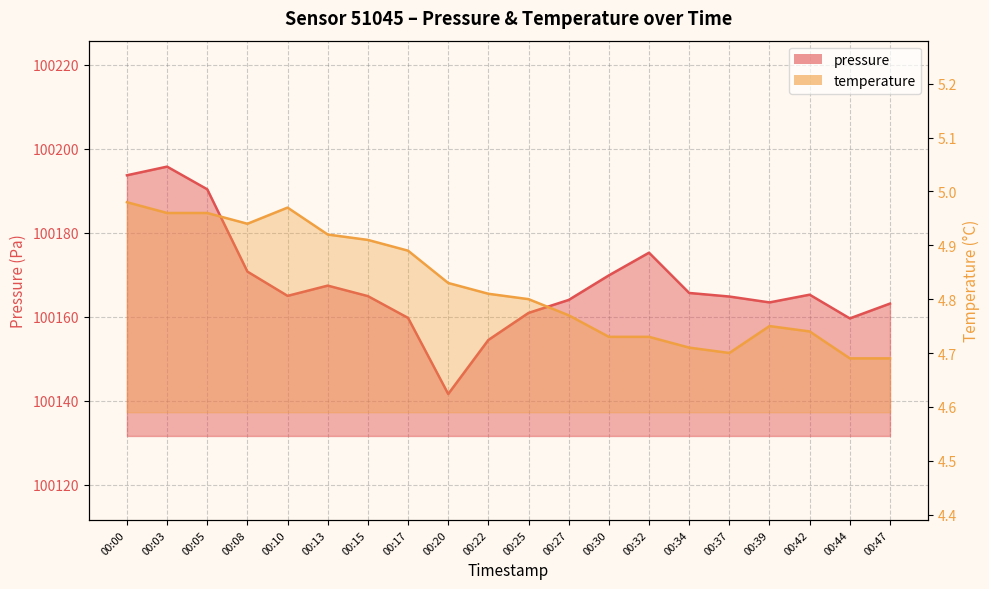

True or false: pressure and temperature cross at least once.

False